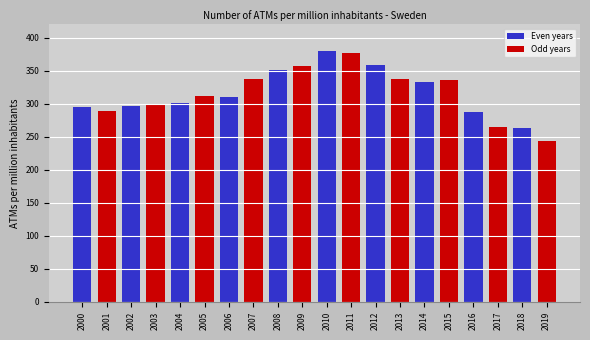

What value does the data have at 2000?

295.0